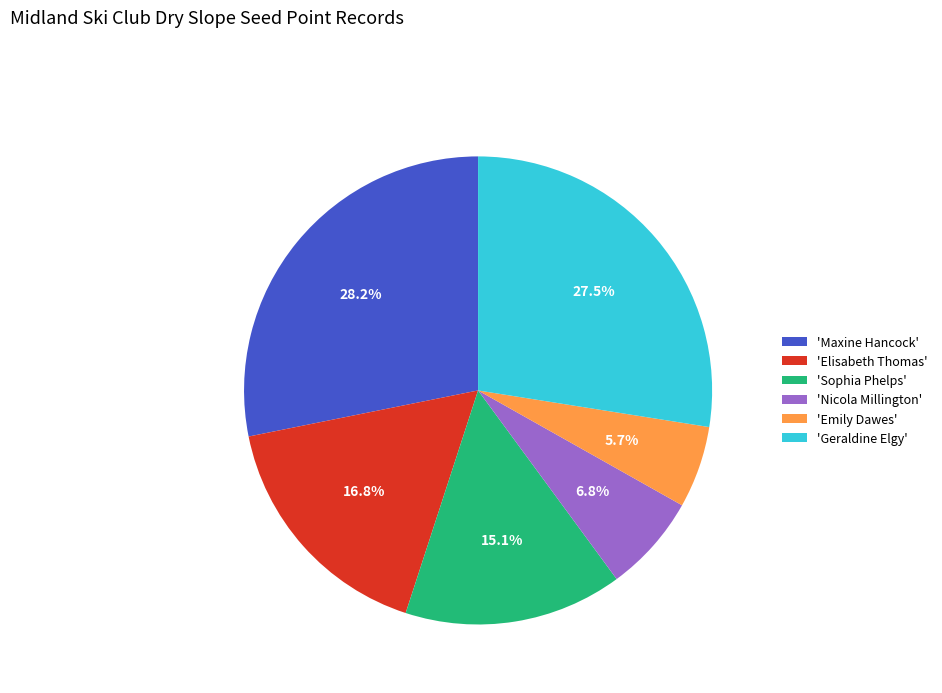

Which slice is the largest?

'Maxine Hancock'